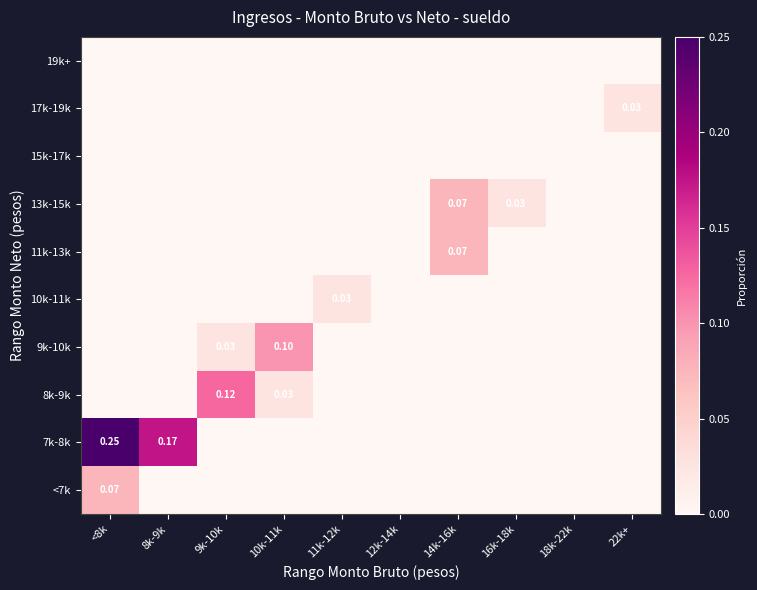

The 19k+ series shows 0.0 at 9k-10k. True or false?

True